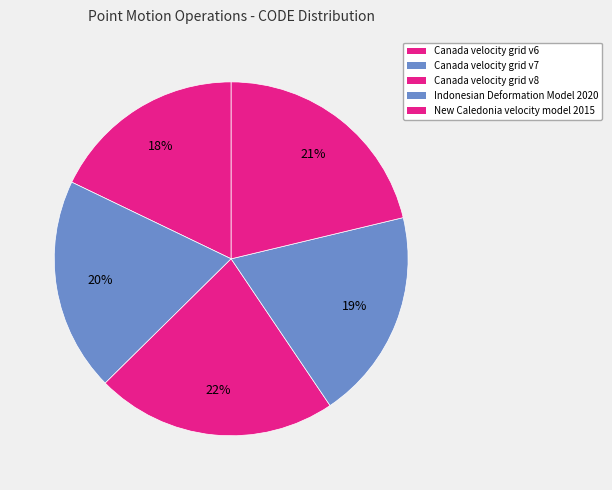

Is it true that Canada velocity grid v7 is 14% of the pie?

False